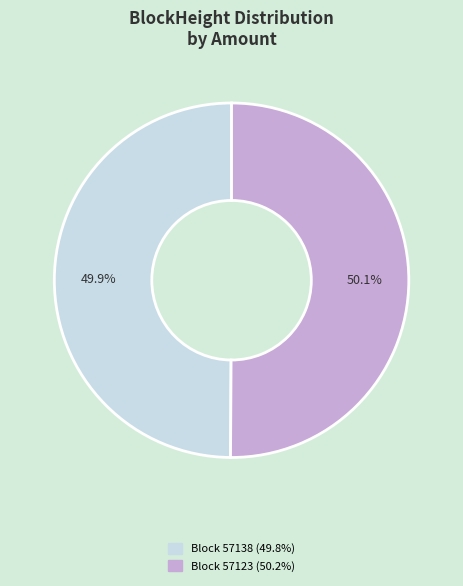

Is there a majority slice in this chart?

Yes